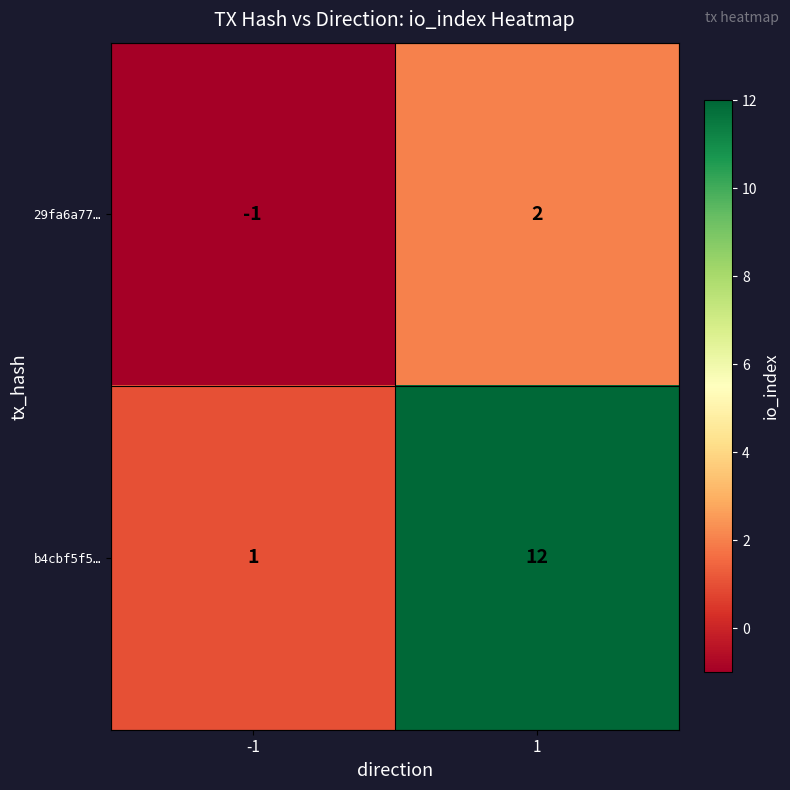

True or false: 29fa6a77… has a value of -1 at -1.

True